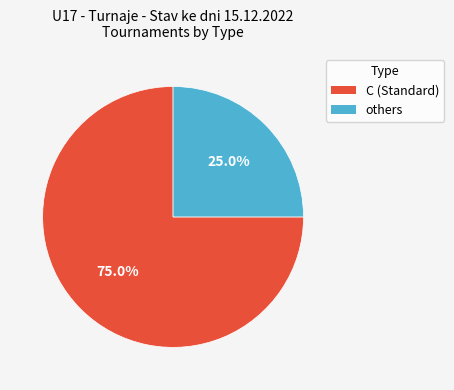

Is there any slice that represents more than half of the pie?

Yes